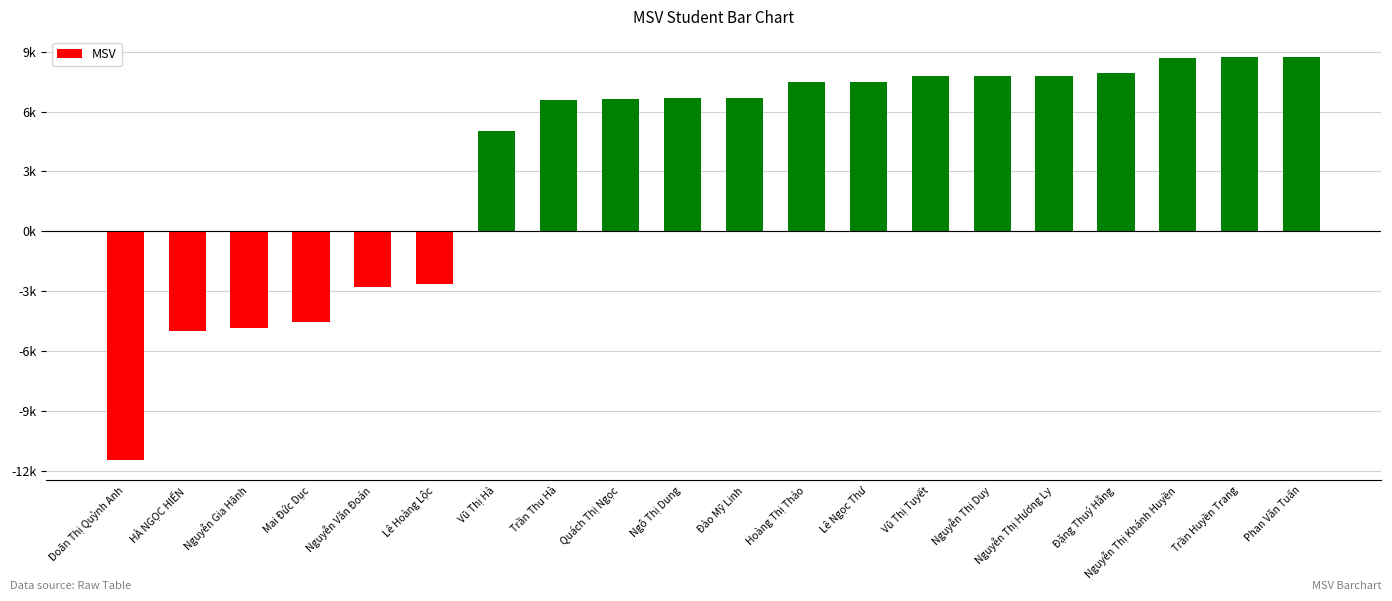

What is the sum of all values?

72675